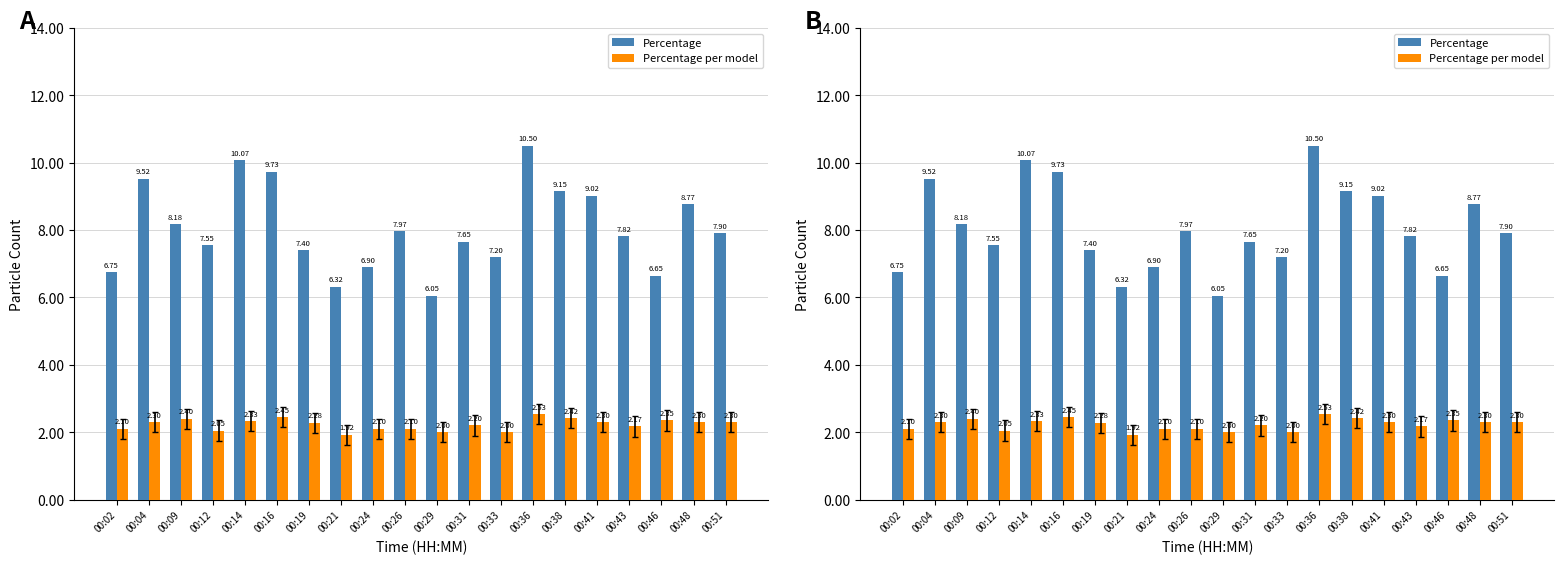

At which category is the sum across all series the highest?

00:36